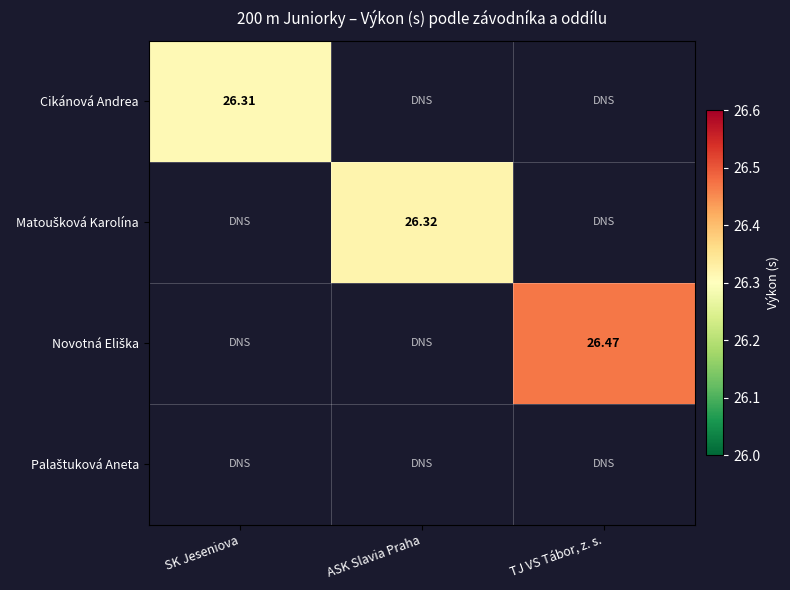

How many positive values does the Matoušková Karolína series have?

1